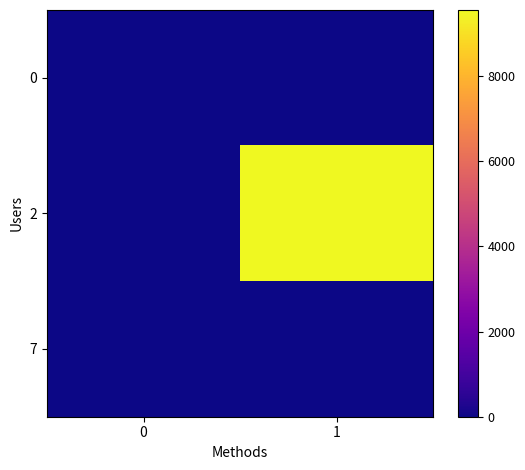

Which series has the largest total across all categories?

2